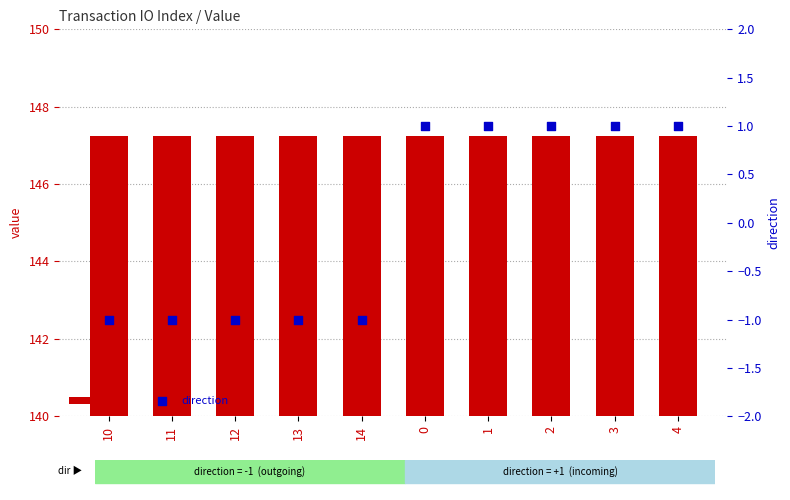

Which series reaches the minimum Y coordinate?

direction